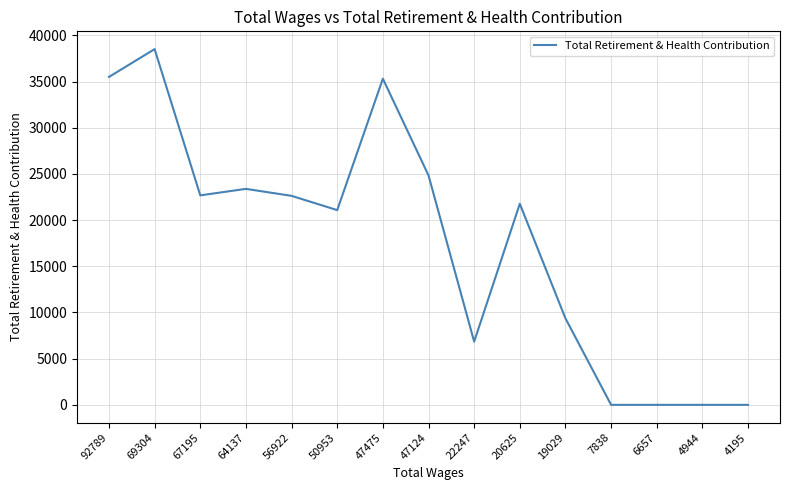

Does the chart have visible grid lines?

Yes